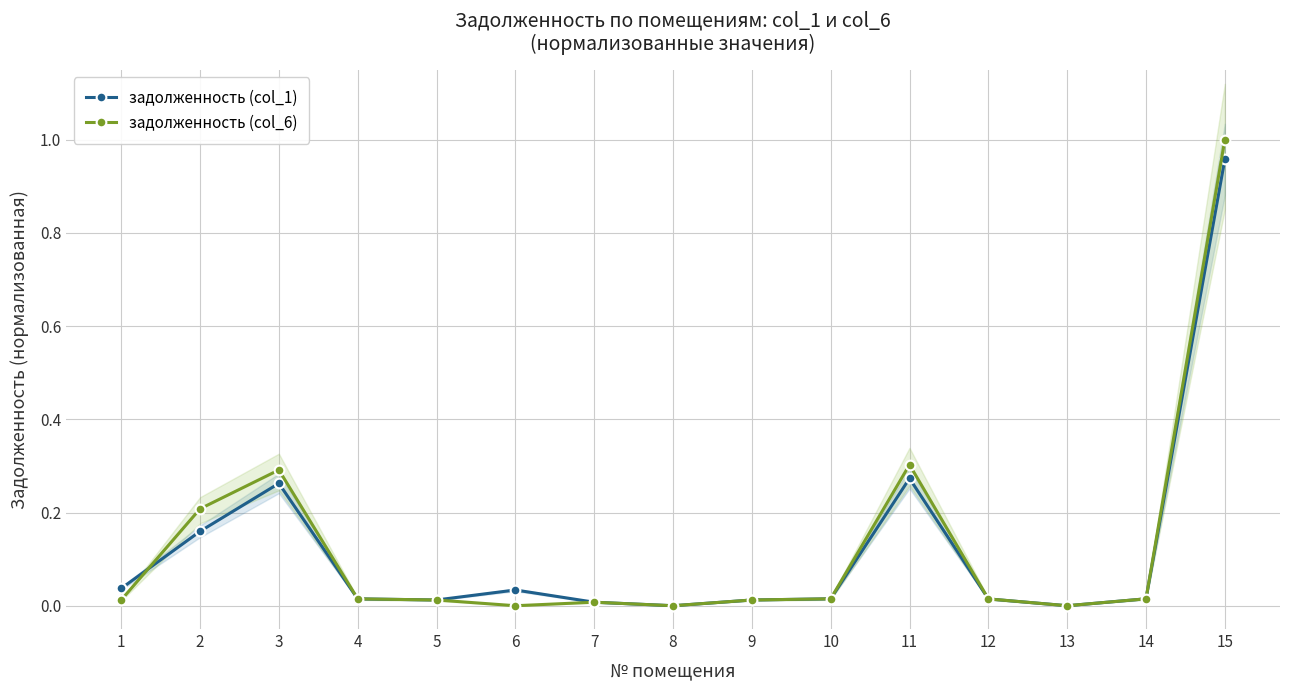

Rank the series at 10 from highest to lowest value.

задолженность (col_1), задолженность (col_6)